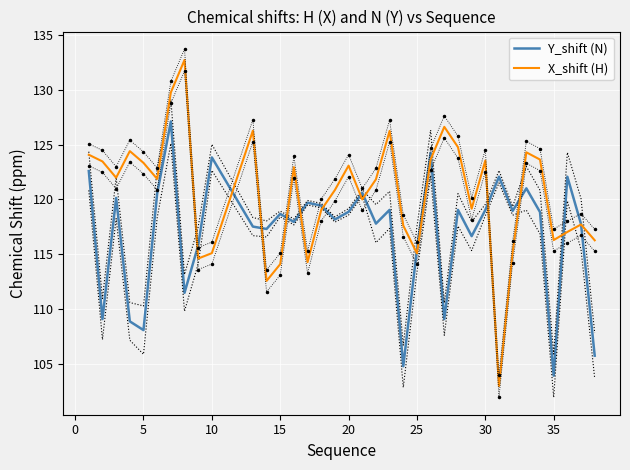

What value does the X_shift (H) series have at 5?

123.3